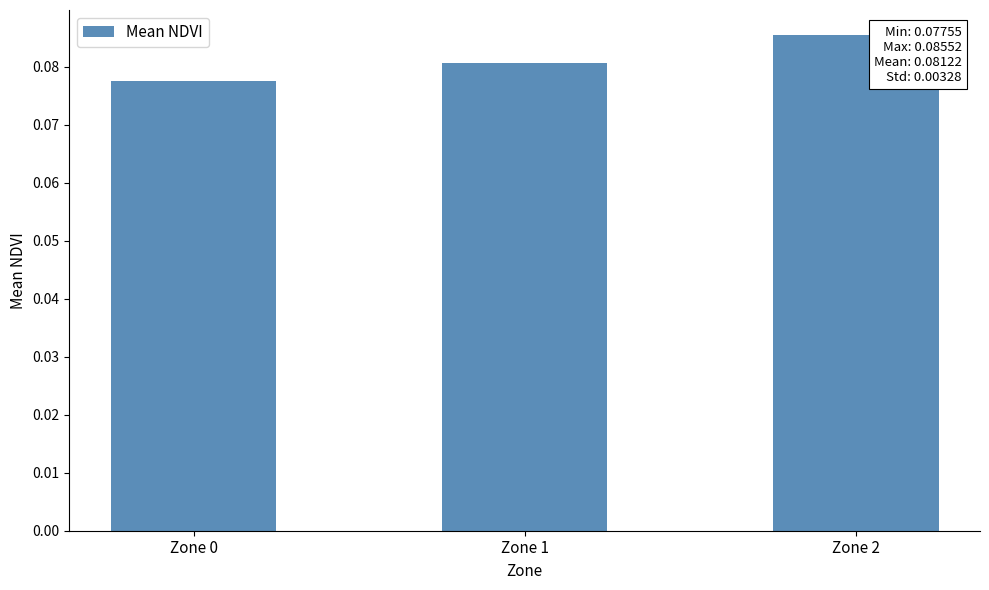

How many series are shown in this chart?

1